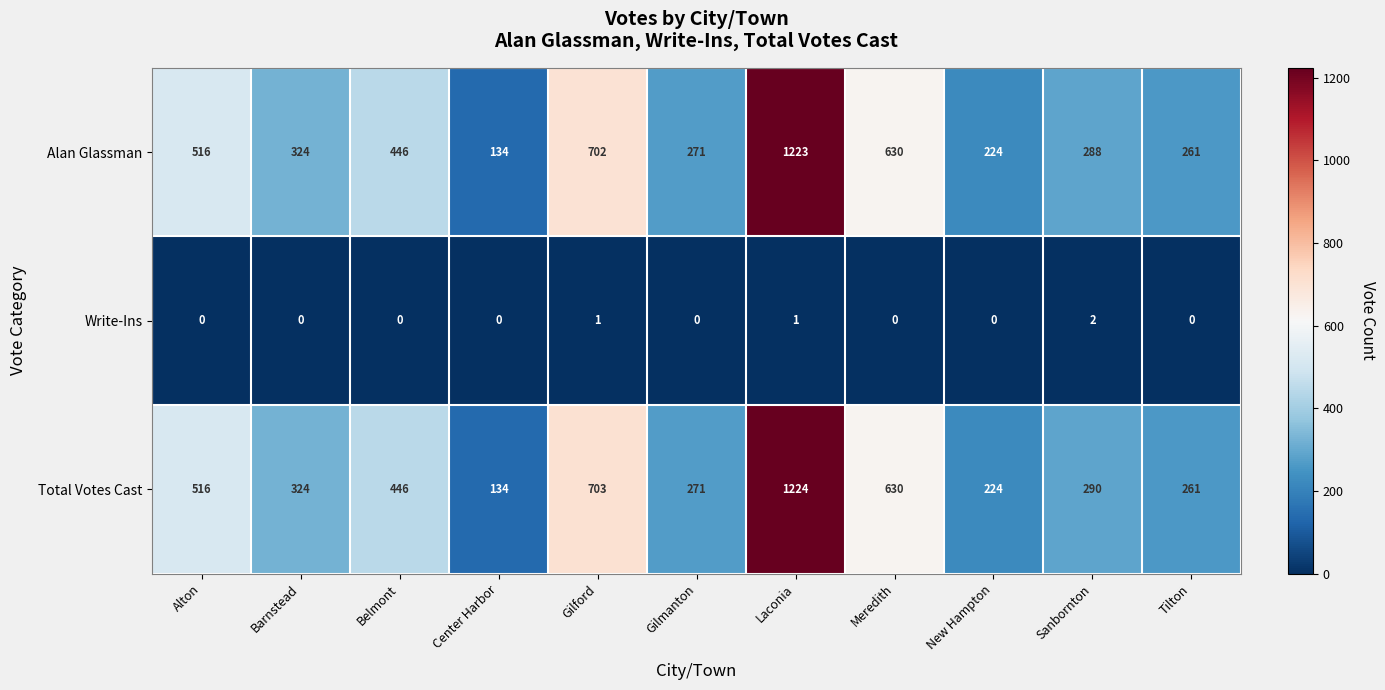

True or false: Alan Glassman has a value of 767 at Belmont.

False